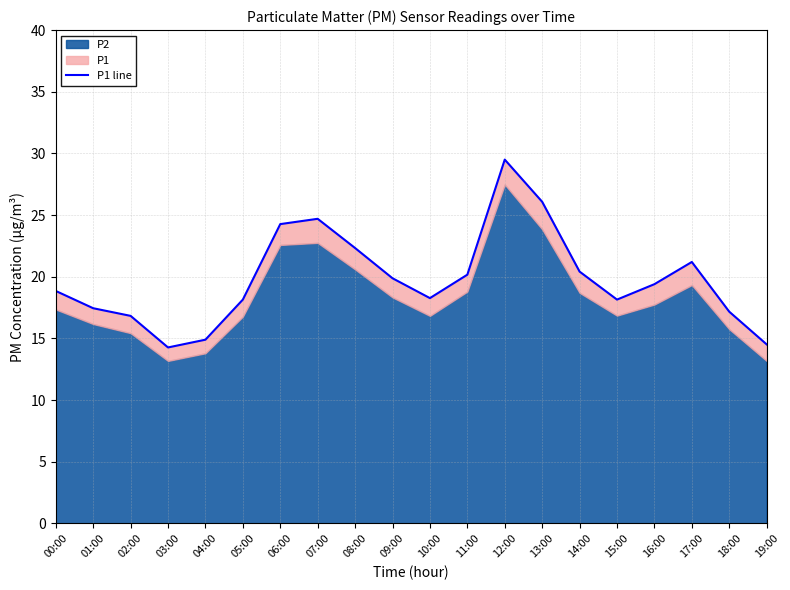

Where does the data first go above 19?

06:00